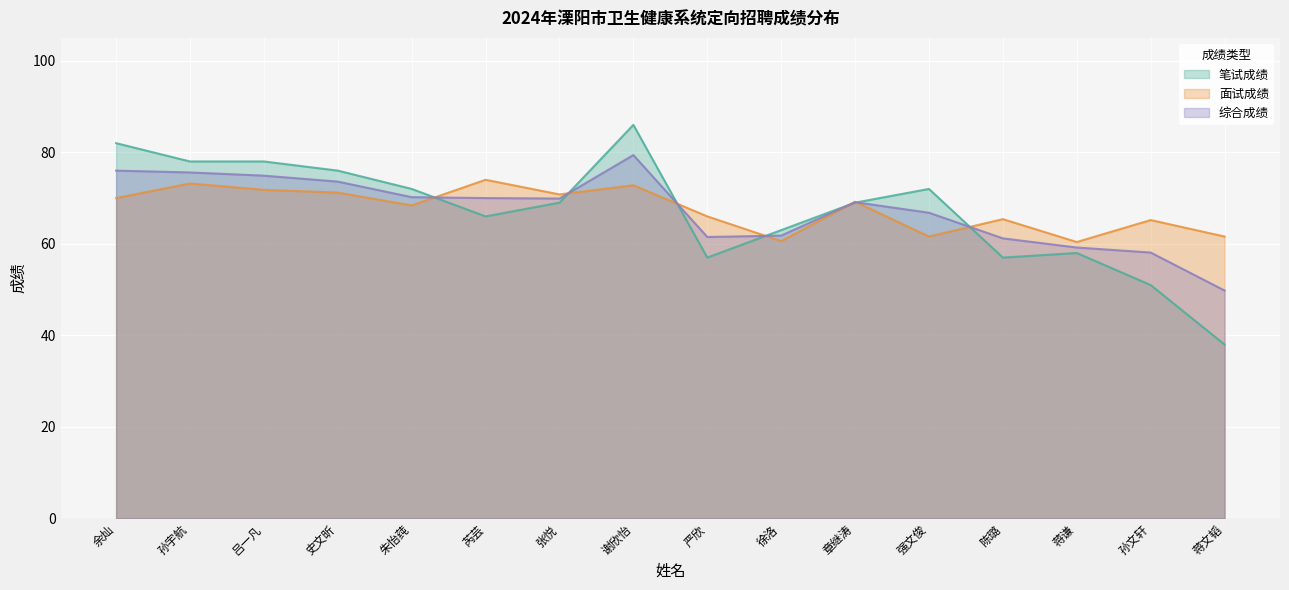

Between 张悦 and 强文俊, which is larger?

强文俊